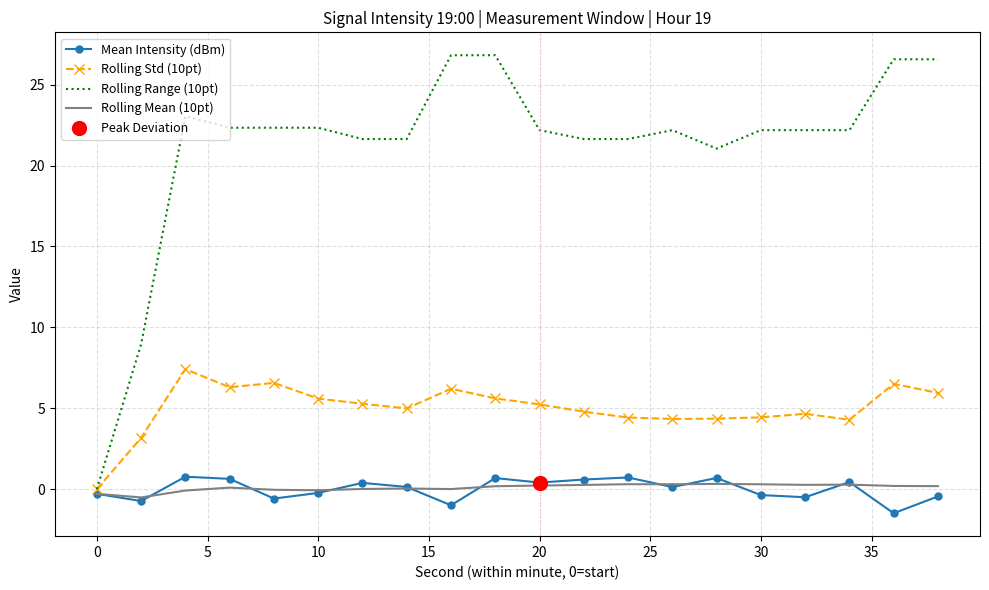

Which series has the largest total across all categories?

Rolling Range (10pt)